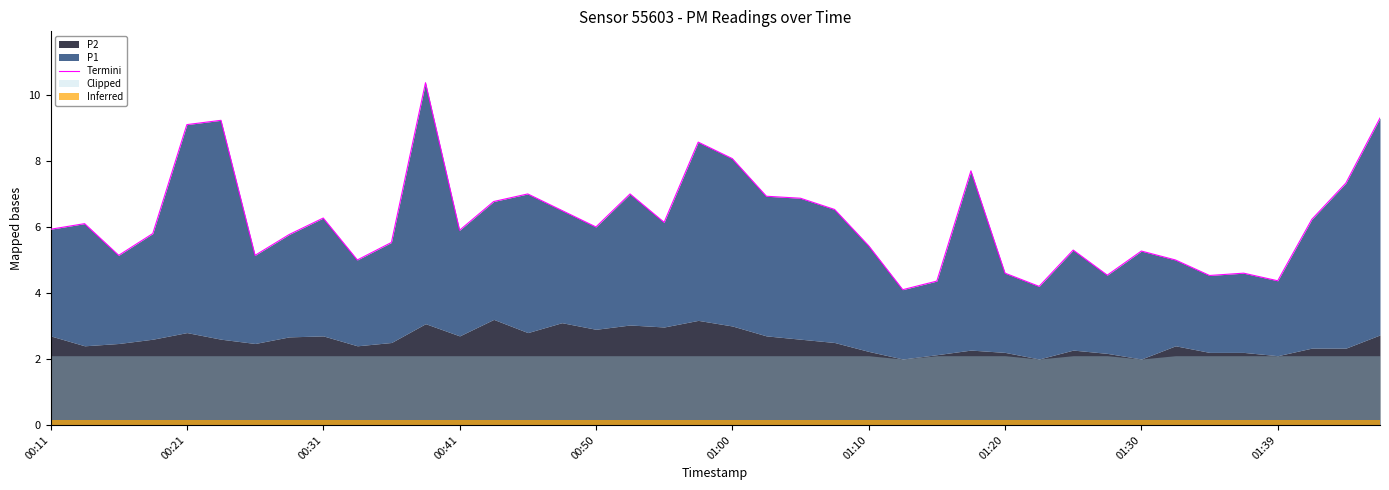

How many points are higher than both their immediate neighbors (excluding endpoints)?

11